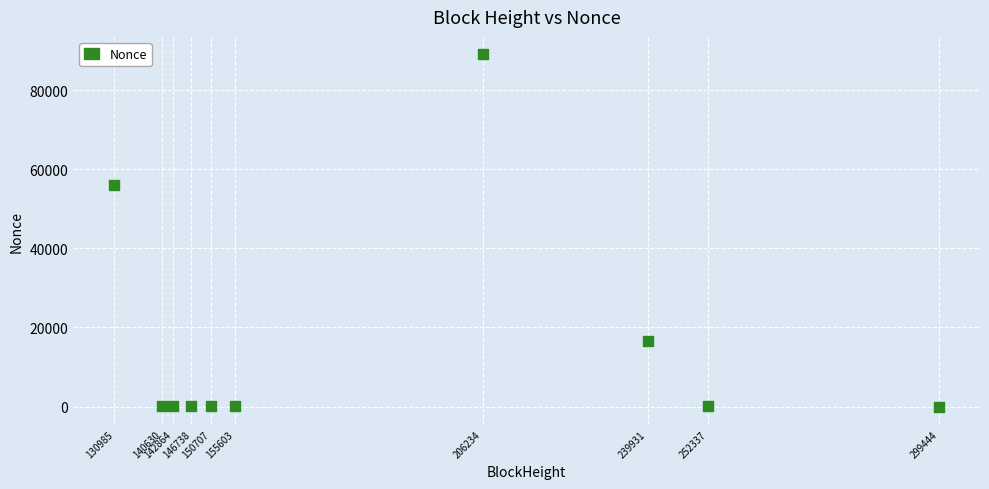

What Y value in the scatter plot is closest to 44499?

56066